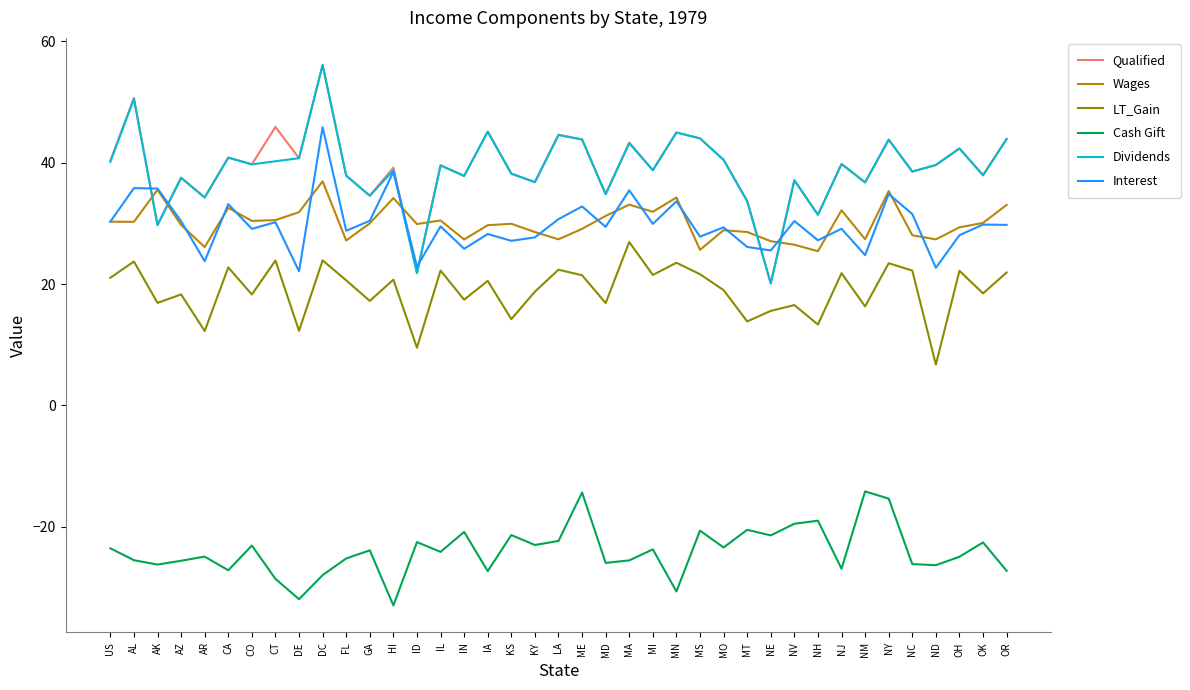

Does the chart have visible grid lines?

No